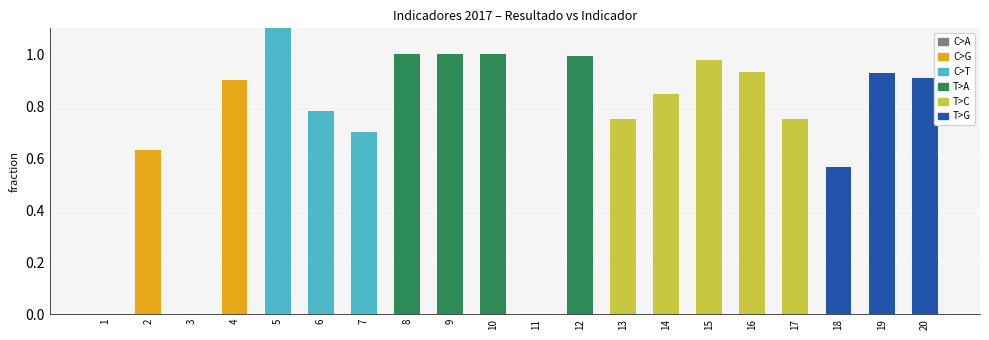

Count the number of categories in the chart.

20